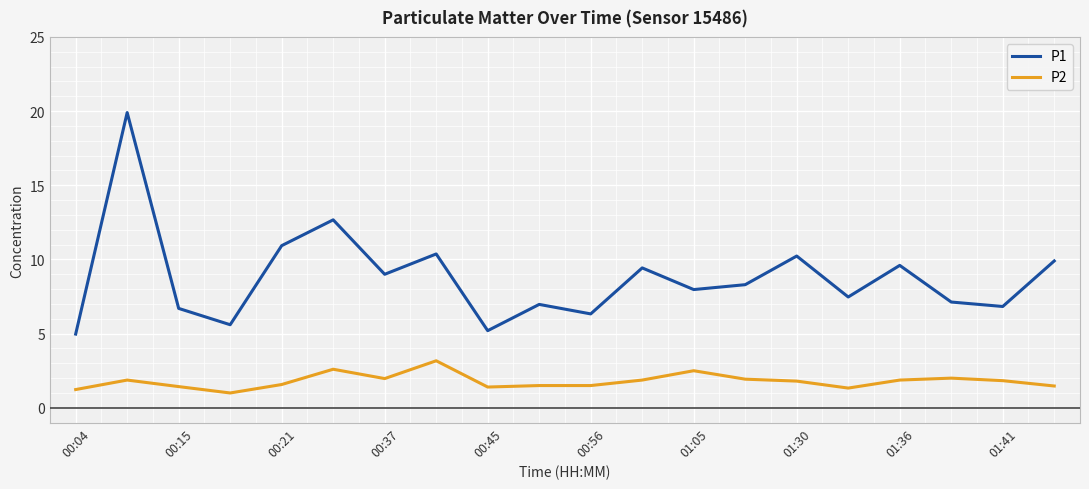

True or false: P2 and P1 cross at least once.

False